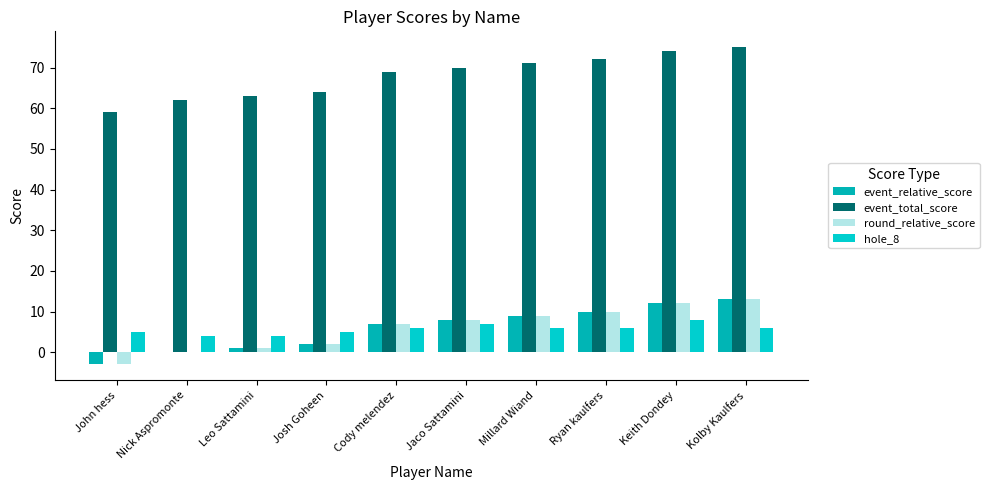

How many groups of bars are there?

10